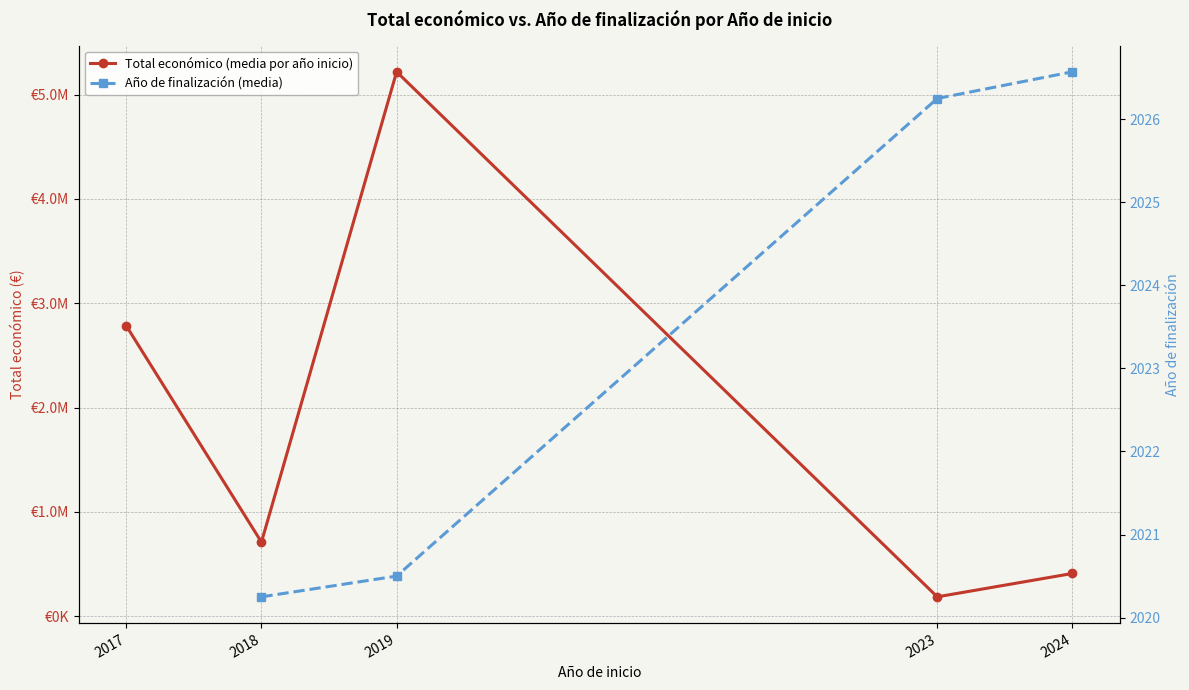

True or false: Año de finalización (media) and Total económico (media por año inicio) intersect in this chart.

False